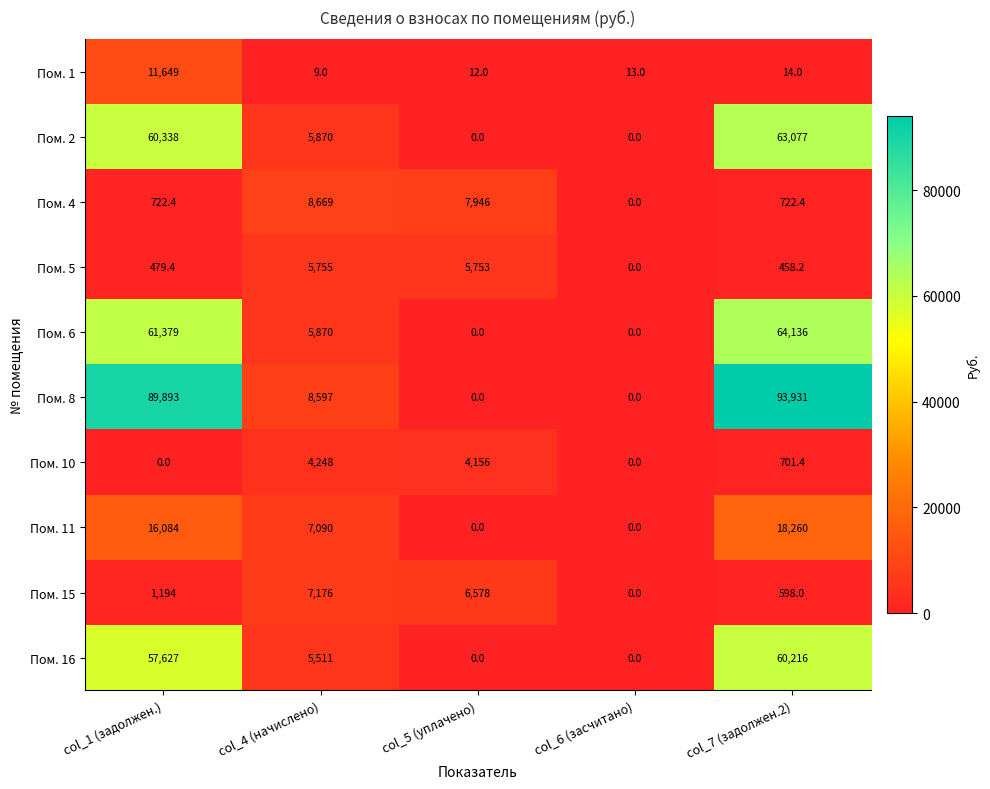

Which category has the highest value across all series?

col_7 (задолжен.2)